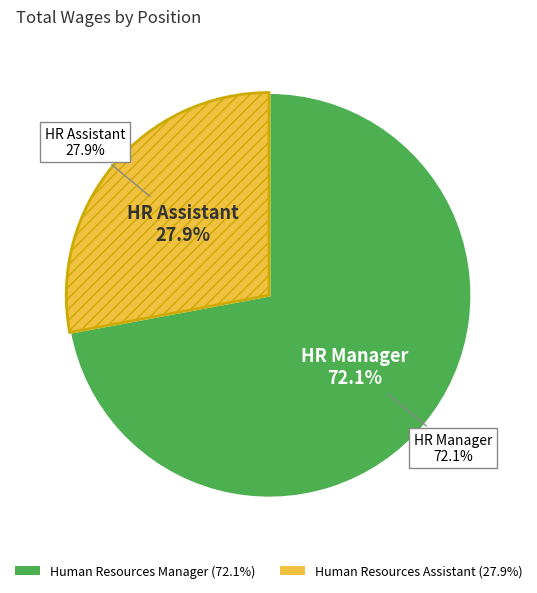

Rank the categories by value from highest to lowest.

Human Resources Manager, Human Resources Assistant